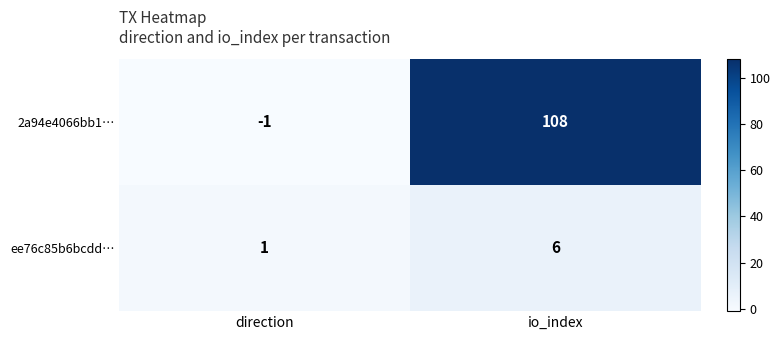

How many categories are shown in the chart?

2